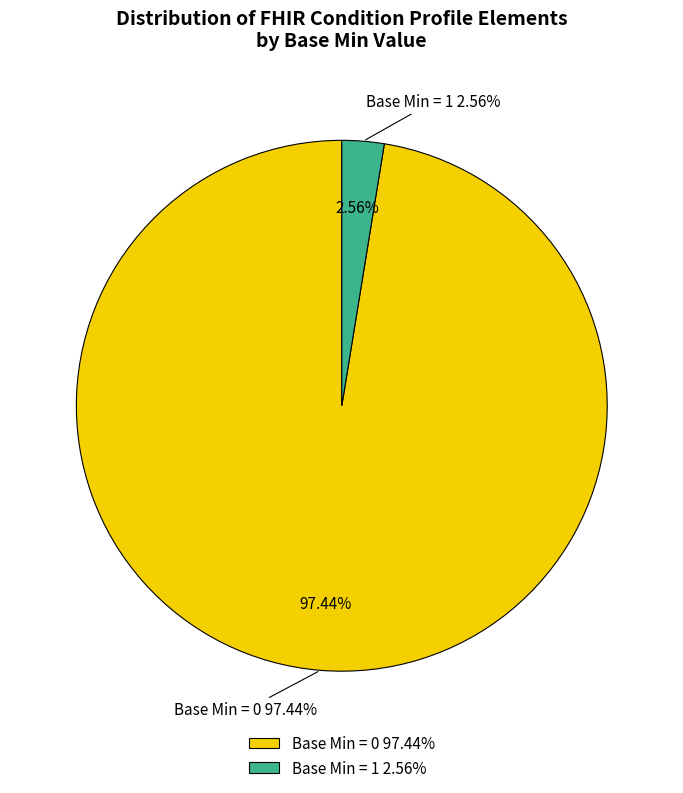

Which slice is the largest?

Min=0 (Base Min=0)